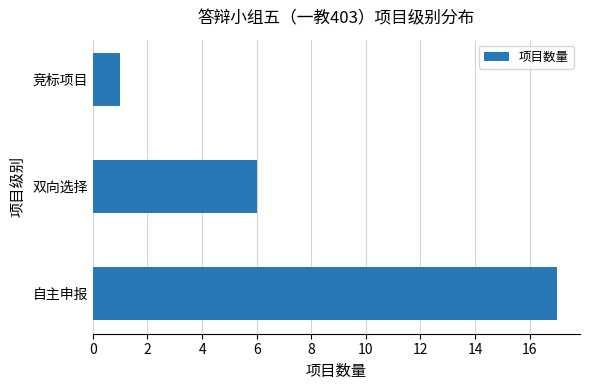

Are the bars horizontal?

Yes